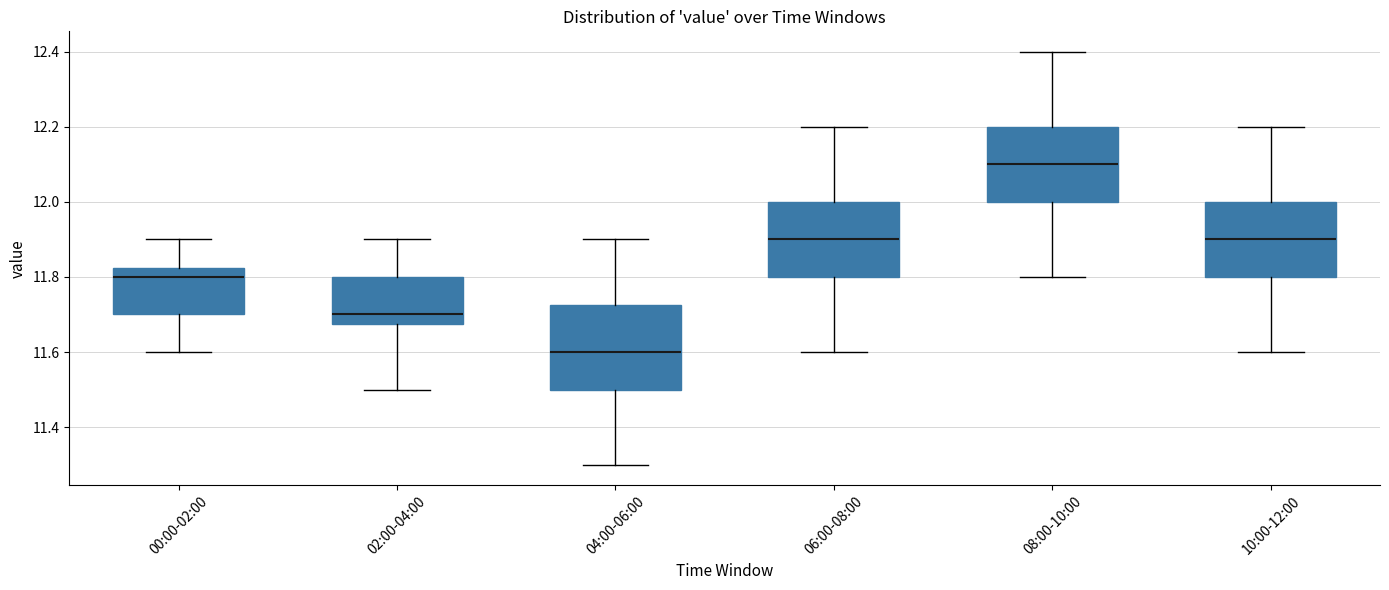

Which box is the tallest, from its lower edge to its upper edge?

04:00-06:00